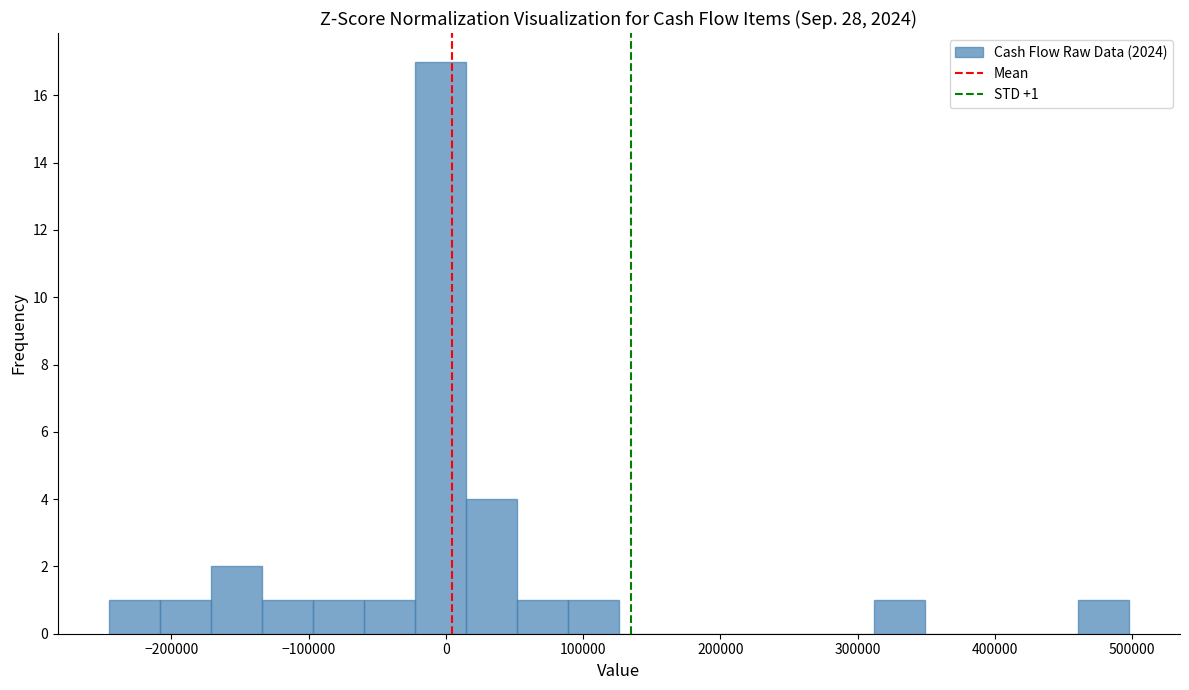

Read against the x-axis, roughly where is the centre of the tallest bar?

0